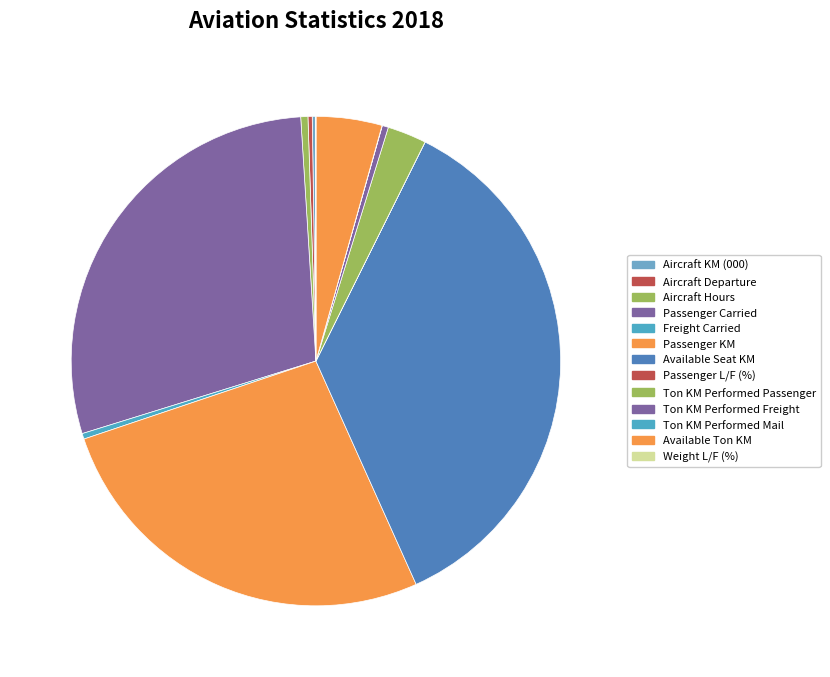

To the nearest percent, what is the difference between the Available Ton KM and Ton KM Performed Passenger slice percentages?

2%